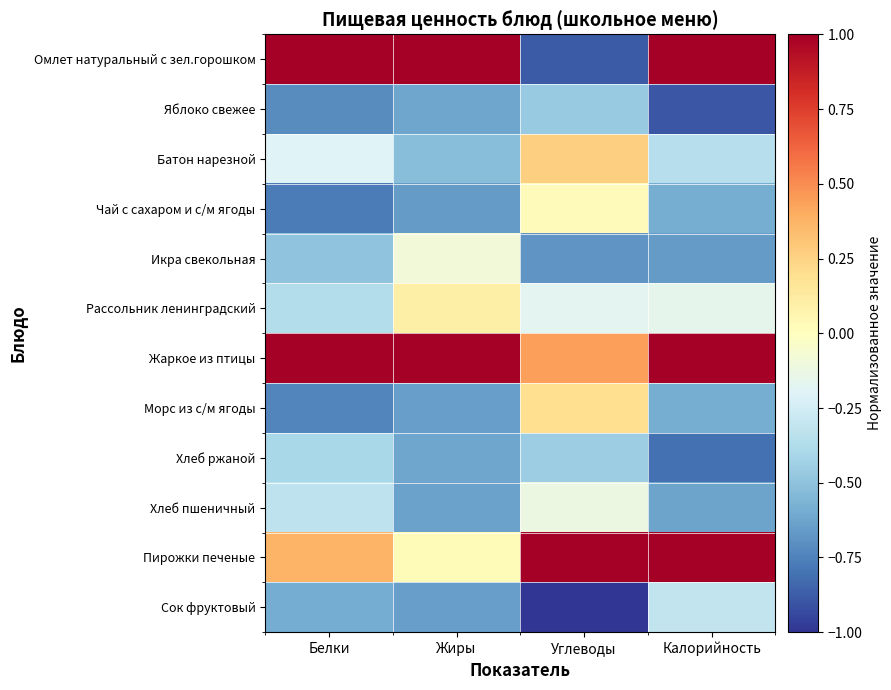

Reading left to right, what are all the values shown in this chart?

Омлет натуральный с зел.горошком: Белки=1.0	Жиры=1.0	Углеводы=-0.9	Калорийность=1.0
Яблоко свежее: Белки=-0.7	Жиры=-0.6	Углеводы=-0.5	Калорийность=-0.9
Батон нарезной: Белки=-0.2	Жиры=-0.5	Углеводы=0.3	Калорийность=-0.4
Чай с сахаром и с/м ягоды: Белки=-0.8	Жиры=-0.7	Углеводы=0.0	Калорийность=-0.6
Икра свекольная: Белки=-0.5	Жиры=-0.1	Углеводы=-0.7	Калорийность=-0.7
Рассольник ленинградский: Белки=-0.4	Жиры=0.1	Углеводы=-0.2	Калорийность=-0.2
Жаркое из птицы: Белки=1.0	Жиры=1.0	Углеводы=0.4	Калорийность=1.0
Морс из с/м ягоды: Белки=-0.7	Жиры=-0.6	Углеводы=0.2	Калорийность=-0.6
Хлеб ржаной: Белки=-0.4	Жиры=-0.6	Углеводы=-0.4	Калорийность=-0.8
Хлеб пшеничный: Белки=-0.3	Жиры=-0.6	Углеводы=-0.1	Калорийность=-0.6
Пирожки печеные: Белки=0.4	Жиры=0.0	Углеводы=1.0	Калорийность=1.0
Сок фруктовый: Белки=-0.6	Жиры=-0.6	Углеводы=-1.0	Калорийность=-0.3